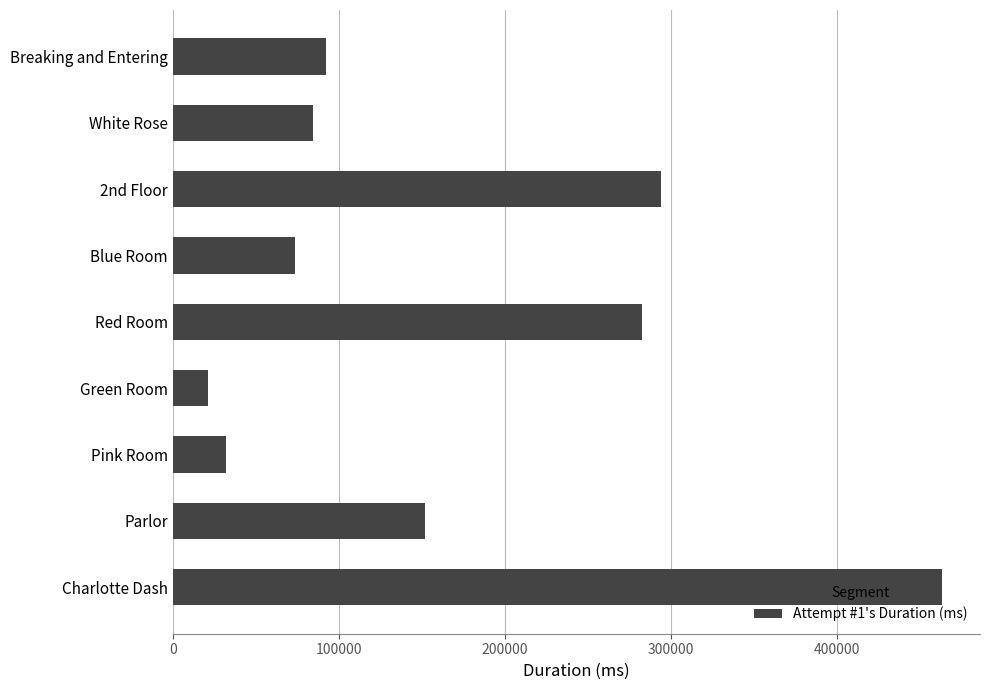

What is the difference between the maximum and minimum values?

442025